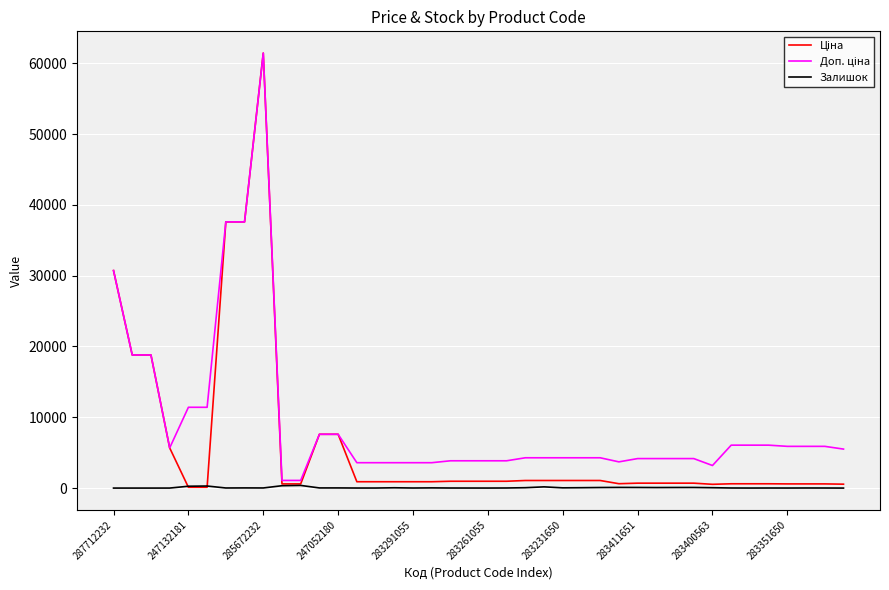

What is the maximum value shown in the chart?

61434.3